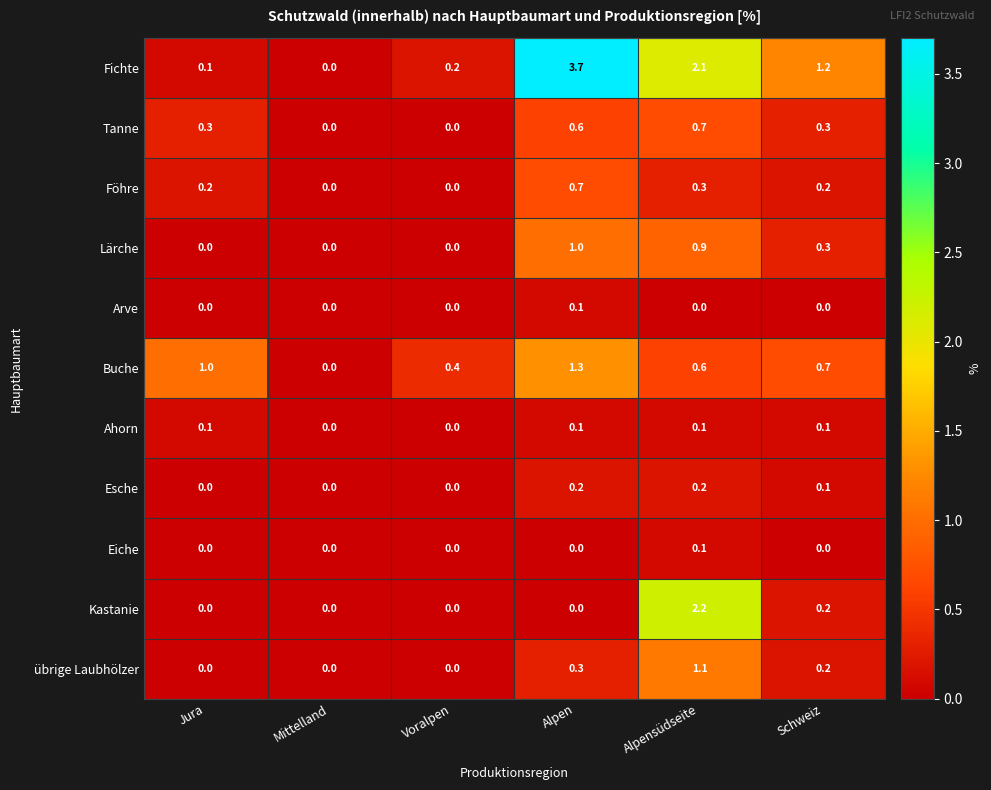

Where is Fichte nearest to the value 1?

Schweiz